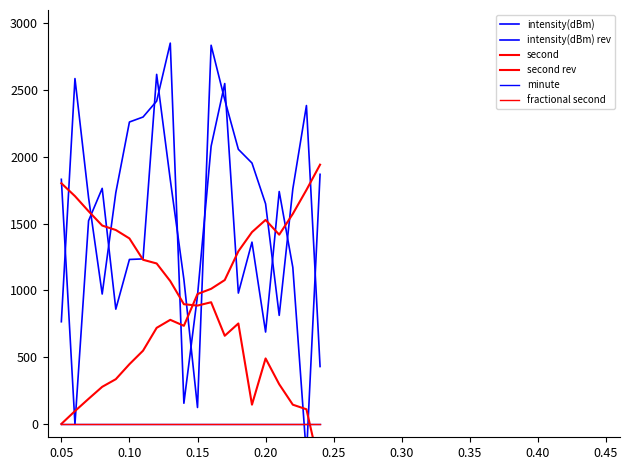

What is the total value across all series at 0.05?

4399.8